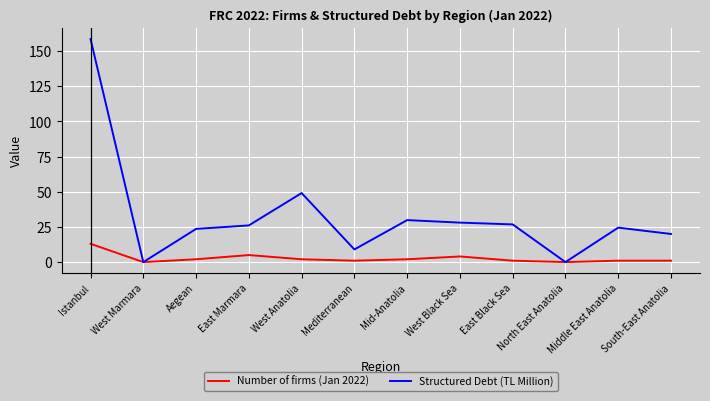

Is the value of Structured Debt (TL Million) at Istanbul greater than the value of Number of firms (Jan 2022) at Mediterranean?

Yes